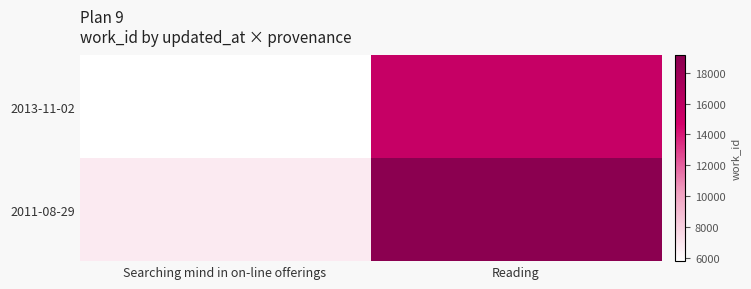

Reading left to right, what are all the values shown in this chart?

2013-11-02: Searching mind in on-line offerings=5813	Reading=15515
2011-08-29: Searching mind in on-line offerings=6753	Reading=19103